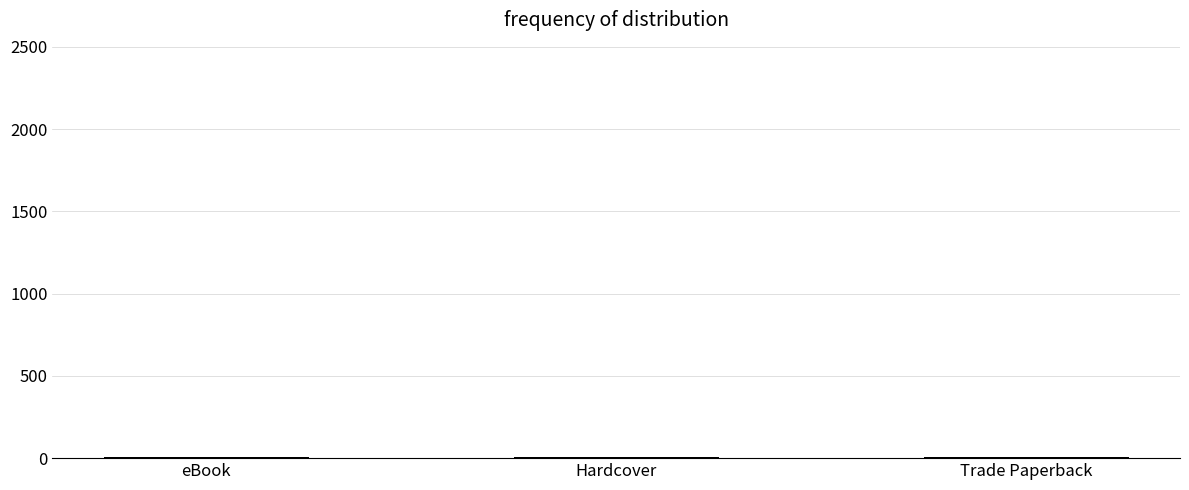

At which category does the chart reach its minimum across all series?

Trade Paperback